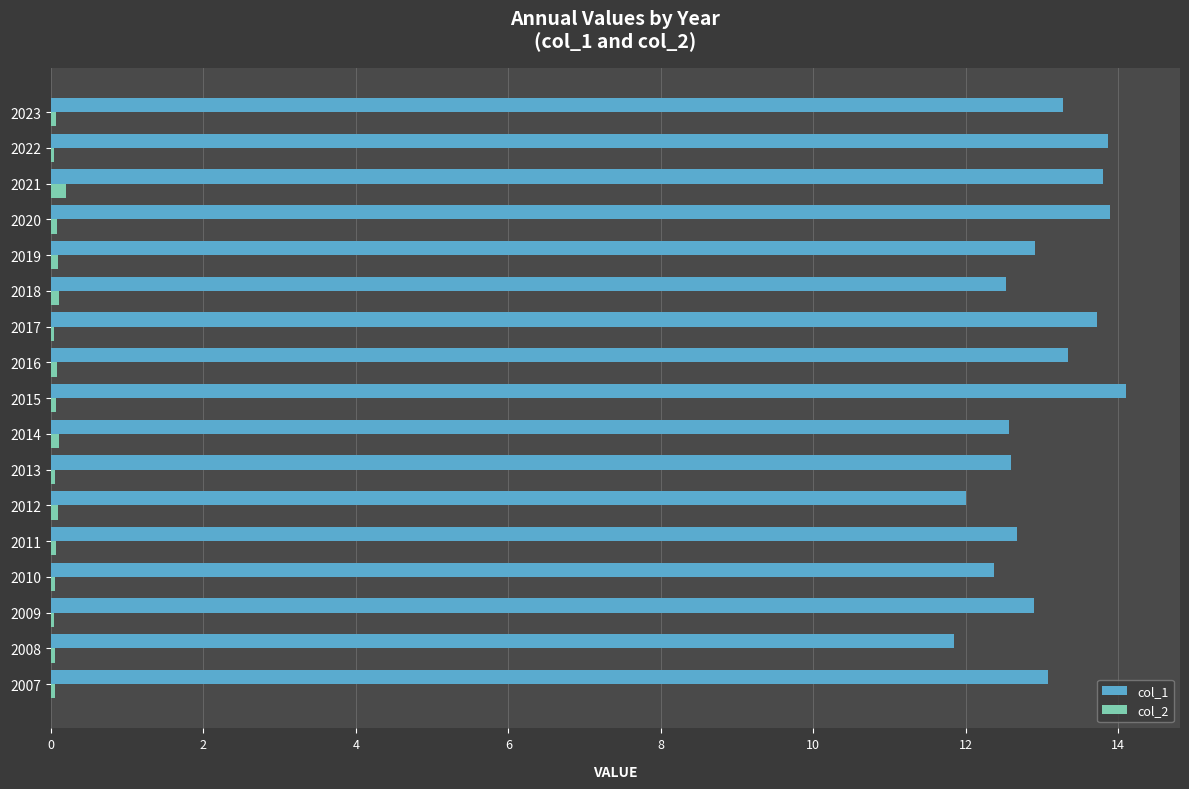

Is the value of col_2 at 2011 greater than the value of col_1 at 2015?

No